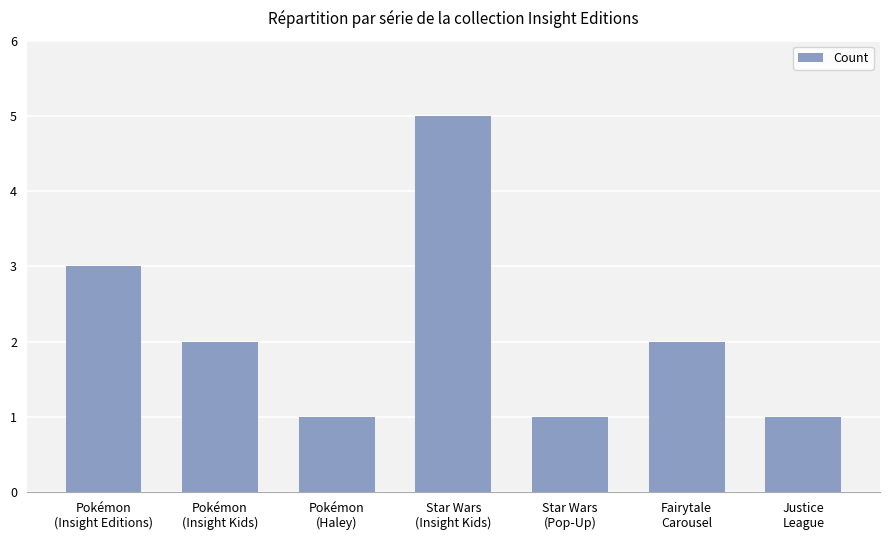

What is the greatest value displayed?

5